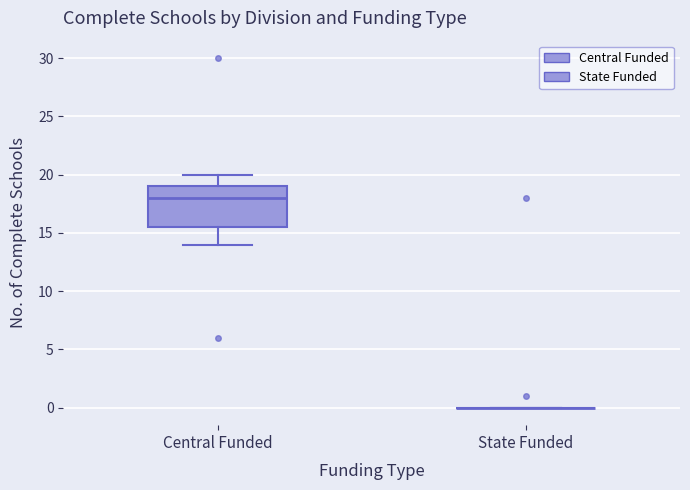

Reading left to right, transcribe this box plot: for each box, give where its median line is, the range the box spans, and where its two whiskers end, as read against the y-axis. The values are not printed on the chart, so give them approximately, as read against the axis.

Central Funded: median 18.0, box 15.5 to 19.0, whiskers 14.0 to 20.0
State Funded: box collapsed to a line at 0.0, whiskers 0.0 to 0.0